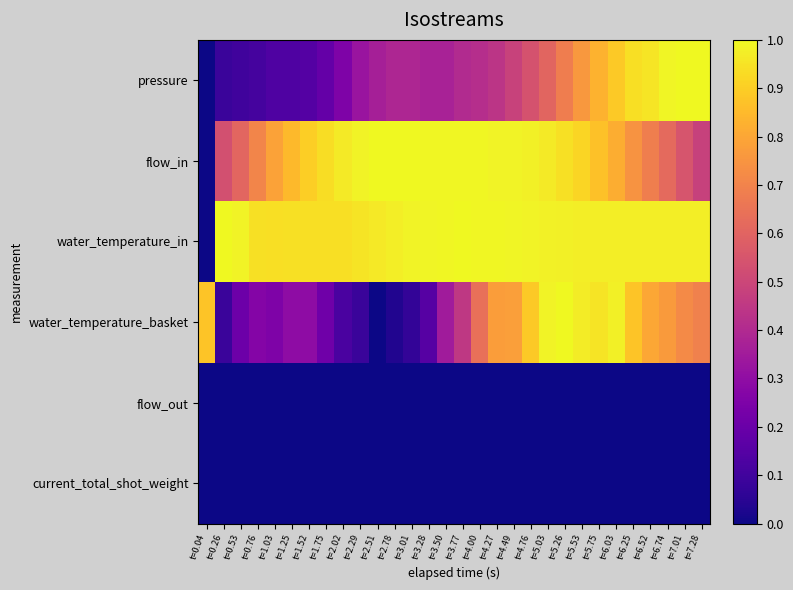

List the series in order of their peak value, highest first.

pressure, flow_in, water_temperature_in, water_temperature_basket, flow_out, current_total_shot_weight